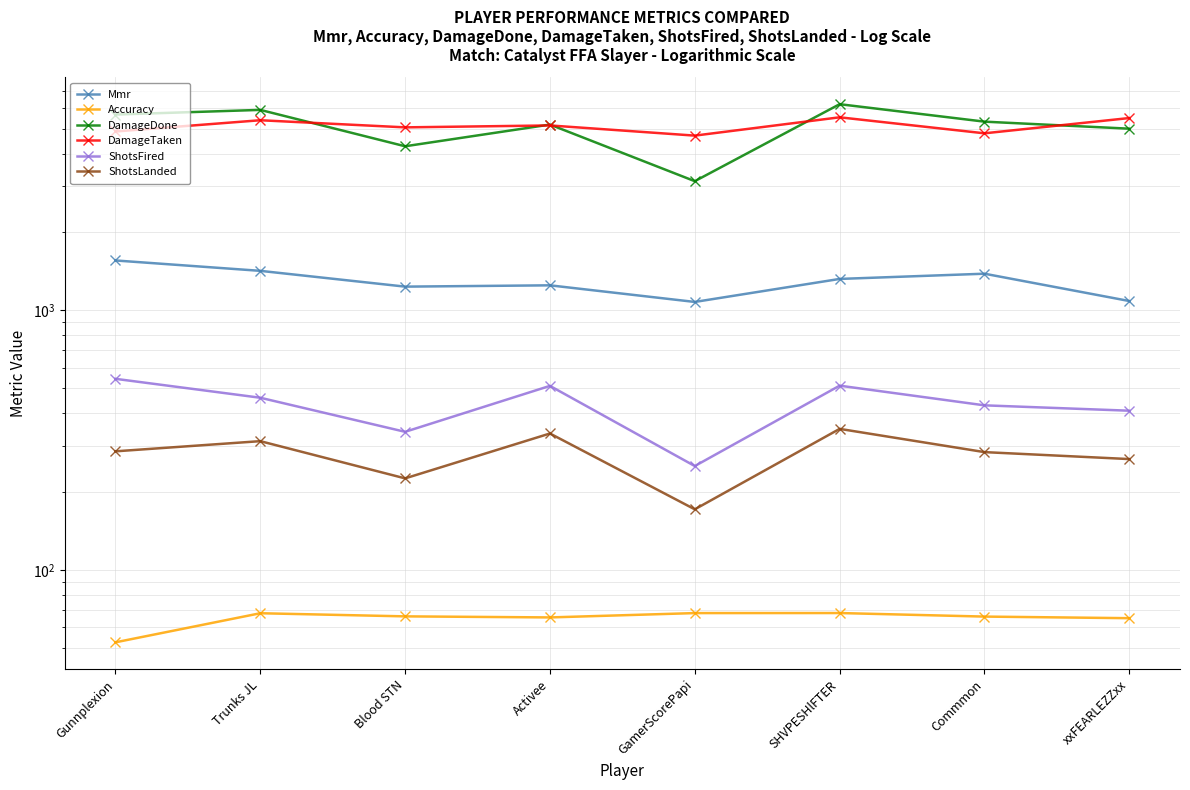

Which label corresponds to the smallest value in the chart?

Gunnplexion